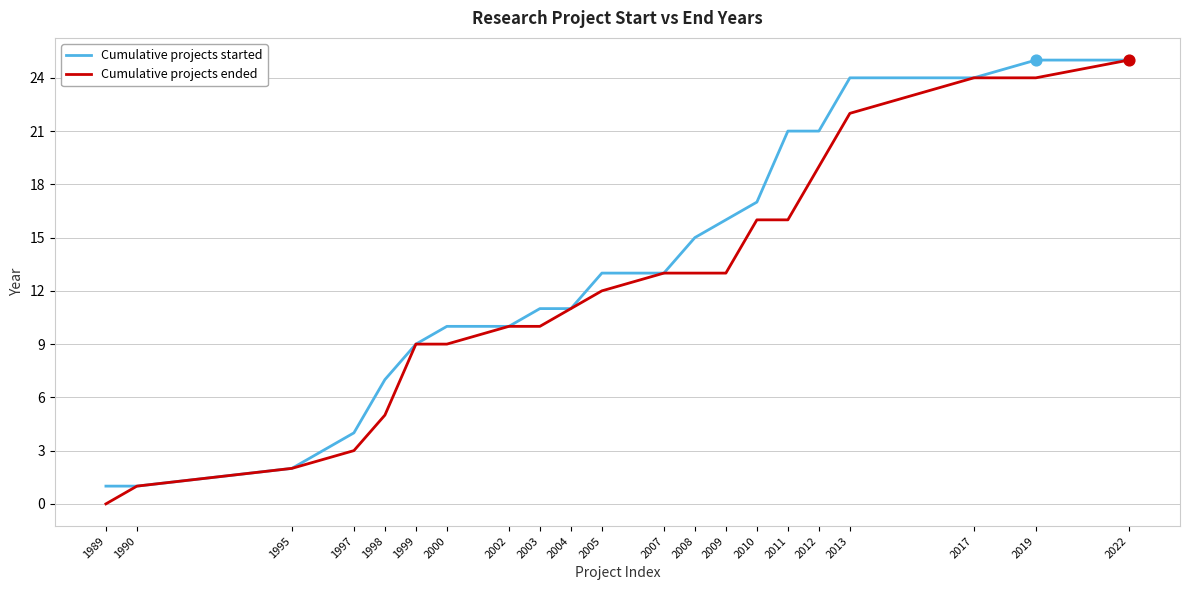

What is the spread (max minus min) of values at 2009?

3